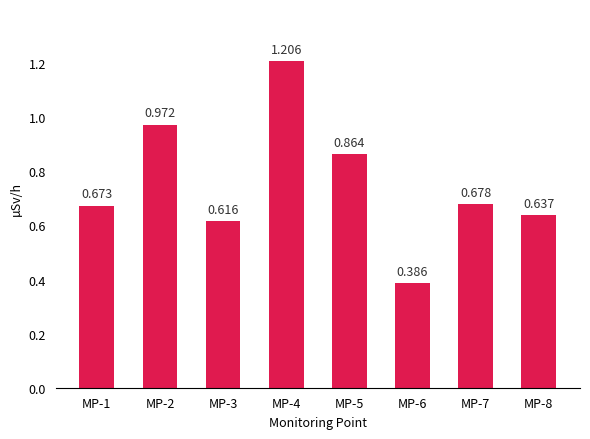

Where is the data nearest to the value 0?

MP-6